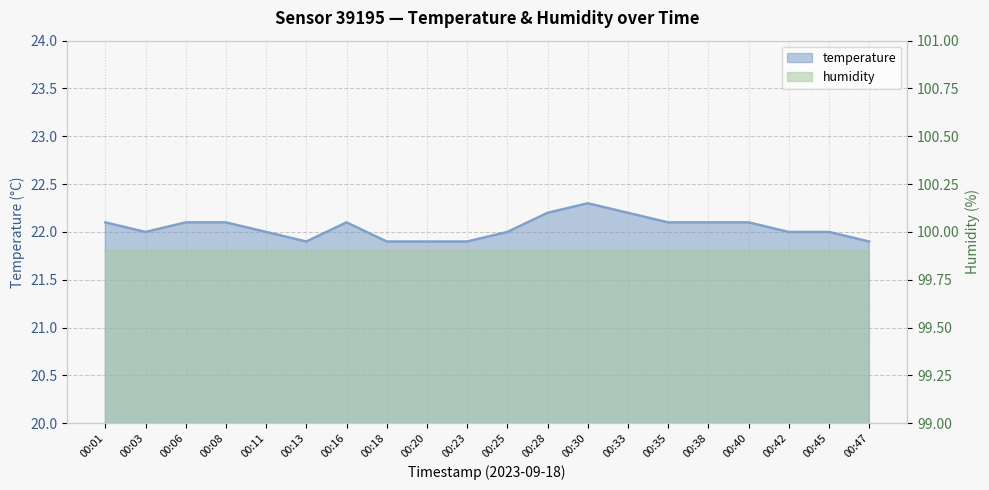

The chart shows a value of 22.2 at 00:33. True or false?

True